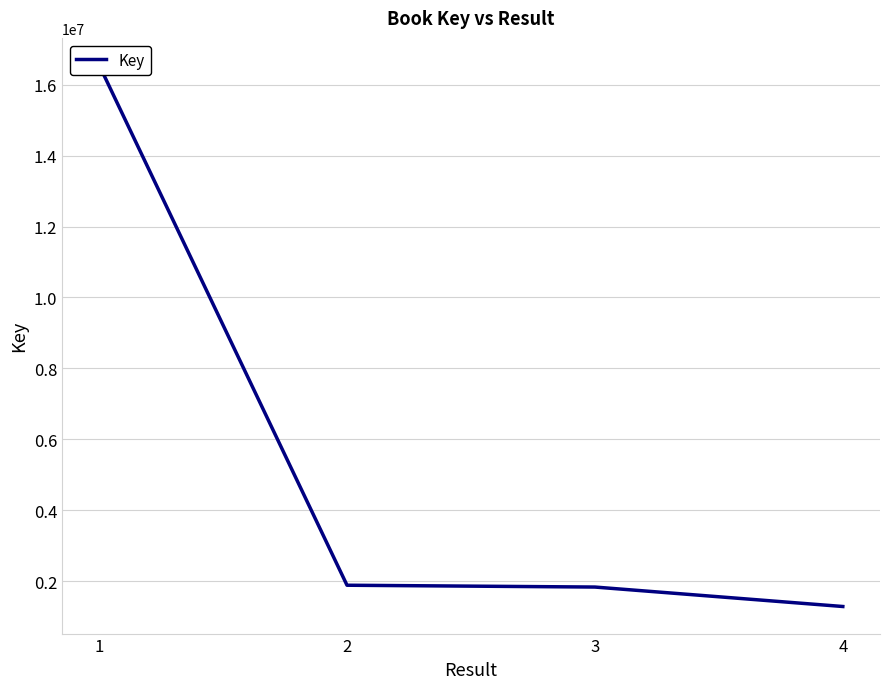

What is the minimum value shown in the chart?

1283907